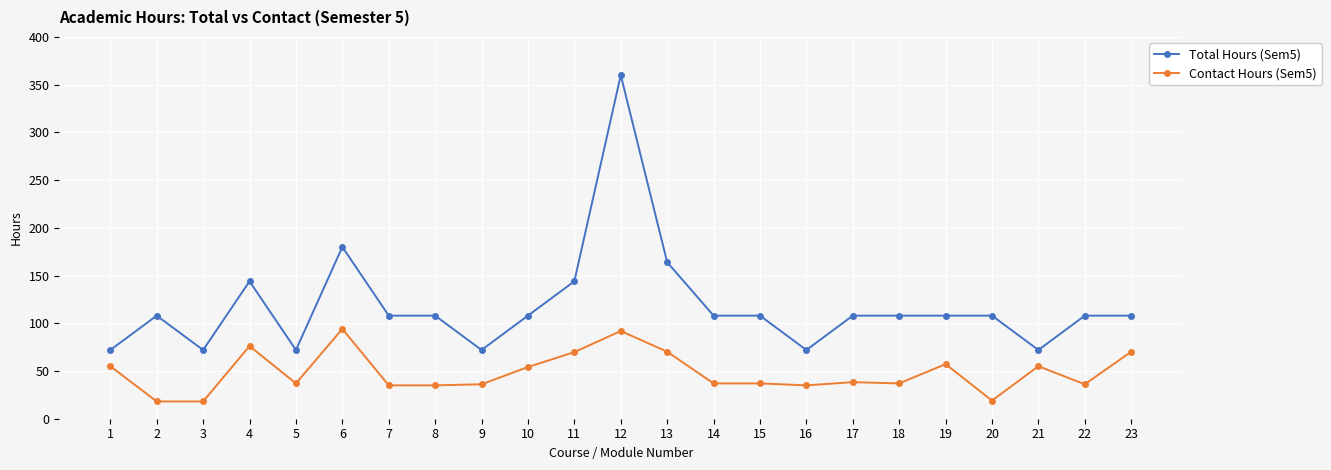

The value of Total Hours (Sem5) at 2 is 108.0. True or false?

True